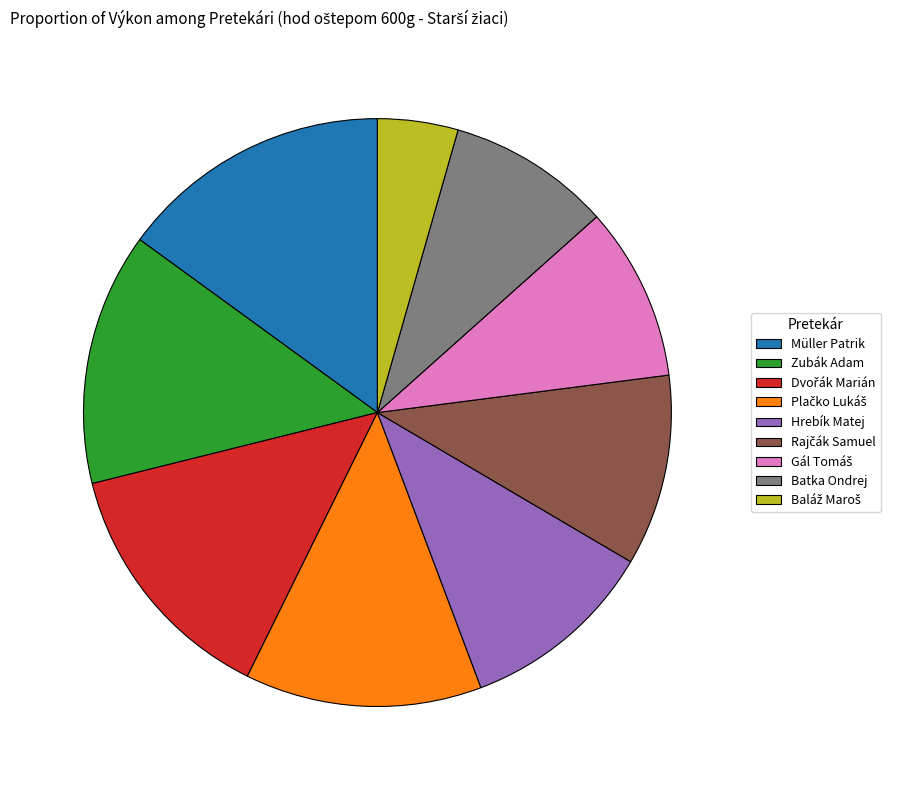

Is it true that Müller Patrik is 15% of the pie?

True